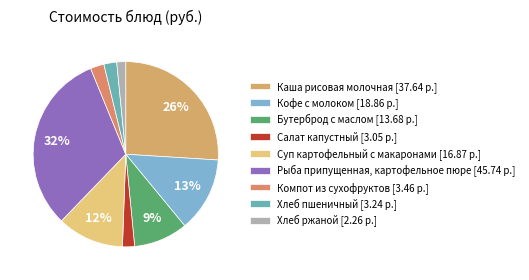

To the nearest percent, what is the difference between the largest and smallest slice percentages?

30%